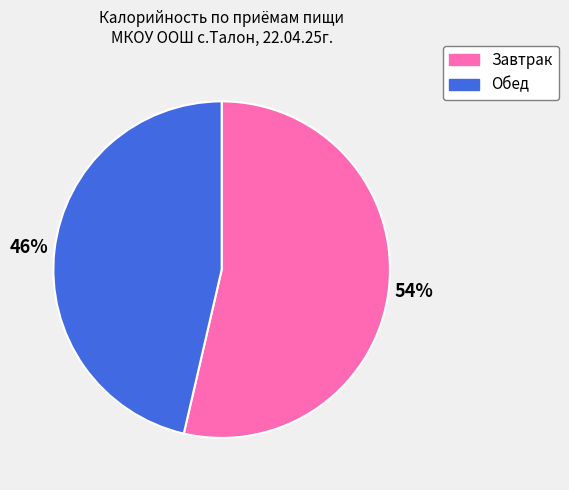

Is the sum of Обед and Завтрак greater than half?

Yes